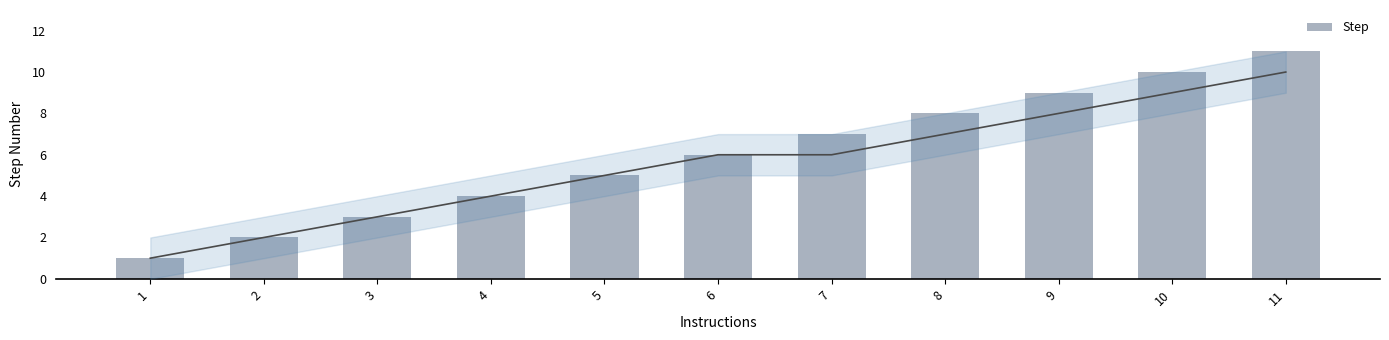

Reading left to right, list all the values displayed in this chart.

1	2	3	4	5	6	7	8	9	10	11